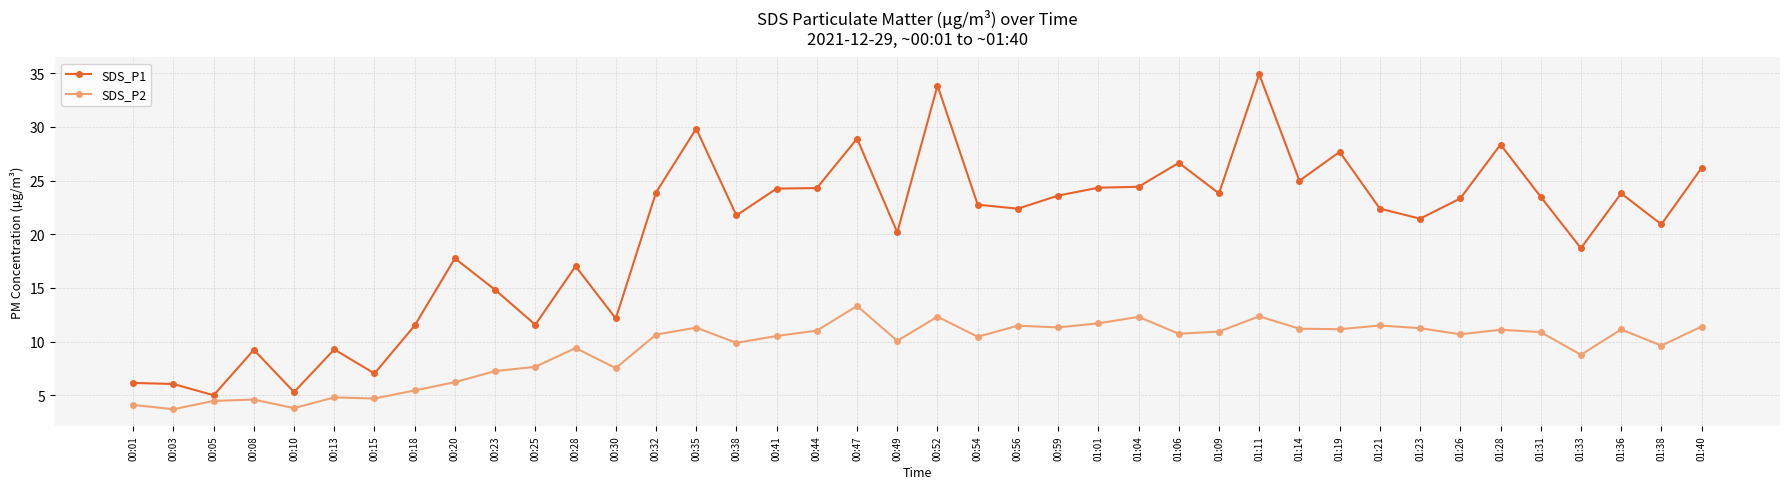

What is the minimum value shown in the chart?

3.7